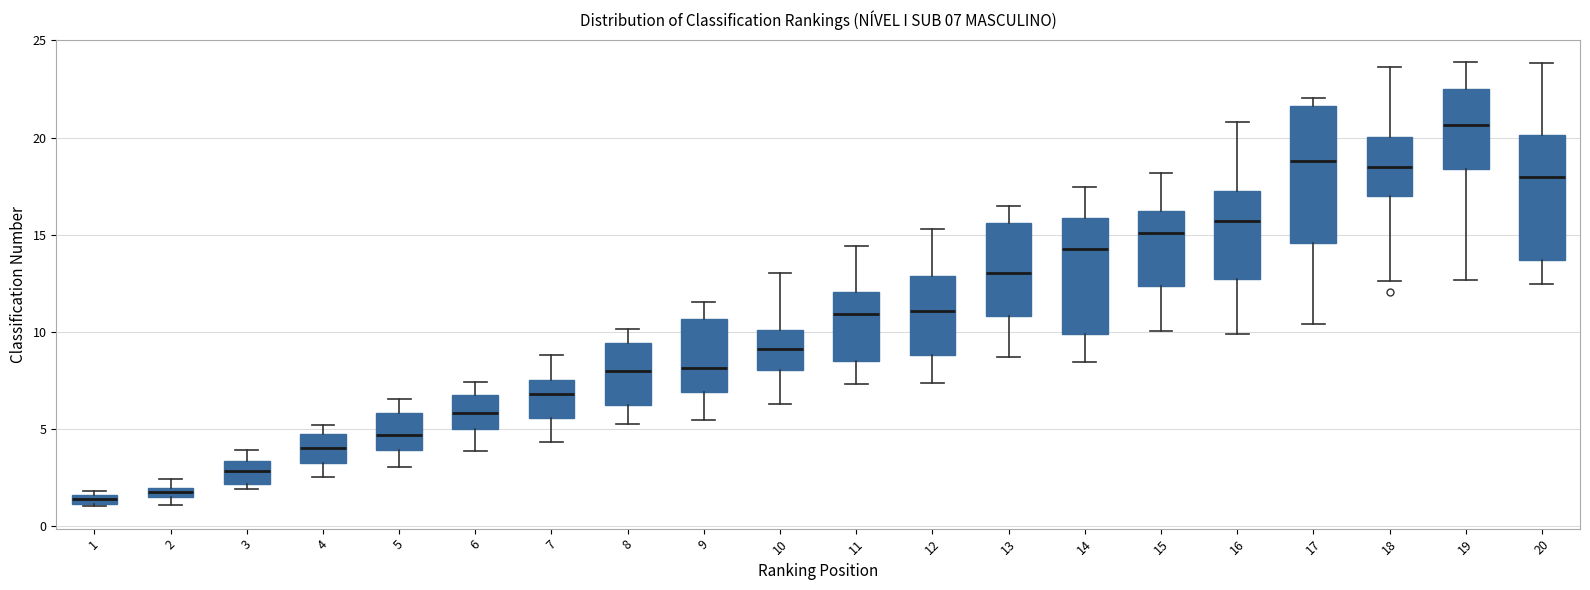

Which box has the highest median line?

19